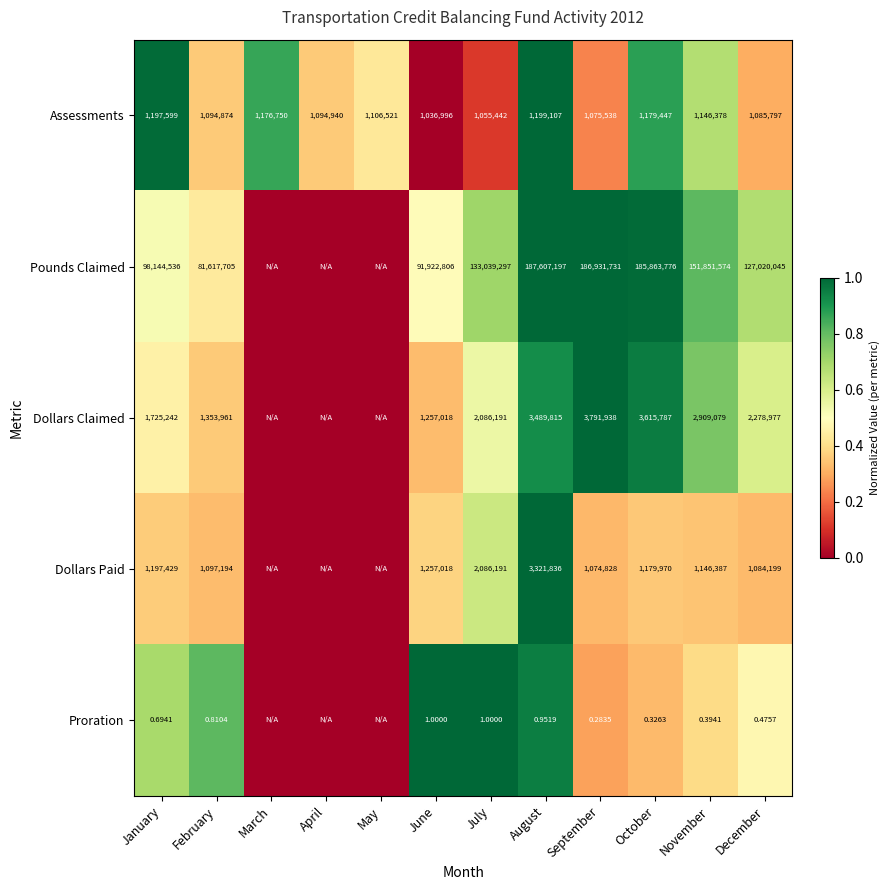

Is the value of Assessments at September greater than the value of Pounds Claimed at February?

No